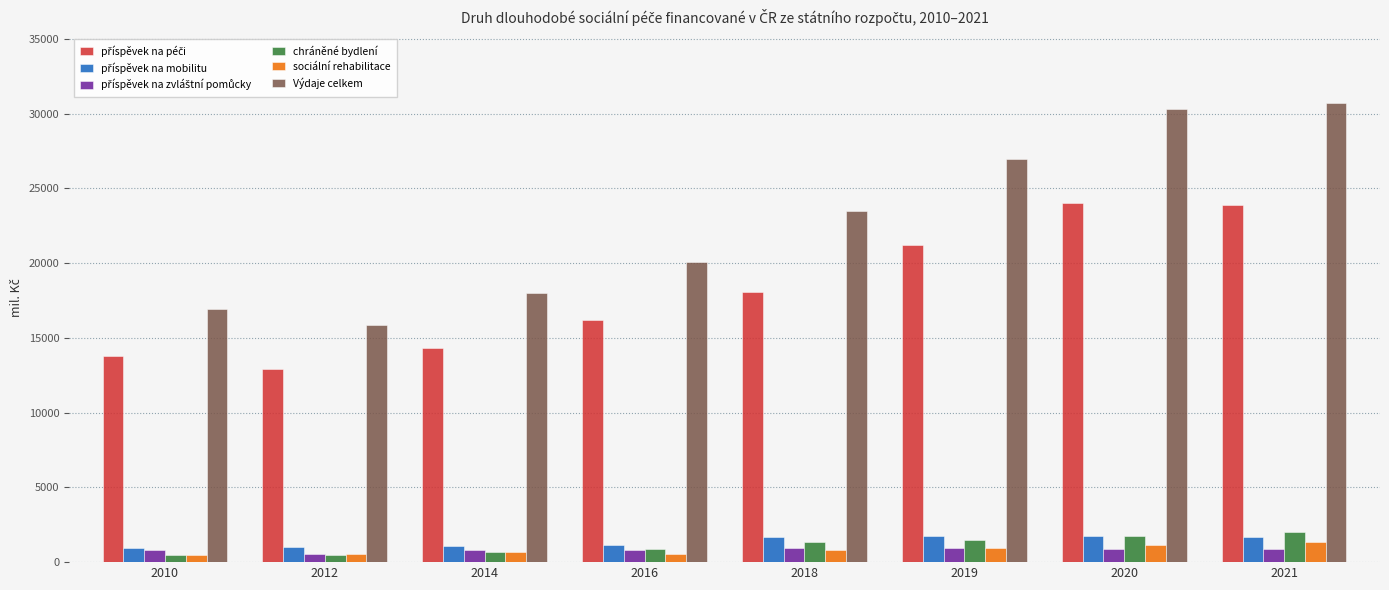

What is the highest value of the chráněné bydlení series?

2000.0